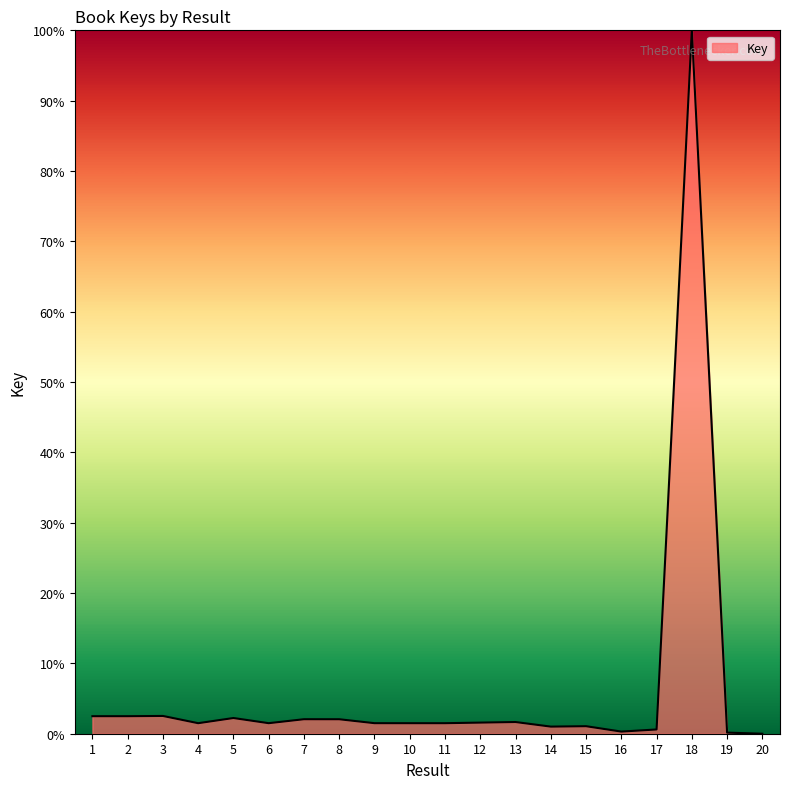

True or false: the data shows 58.5 at 20.

False